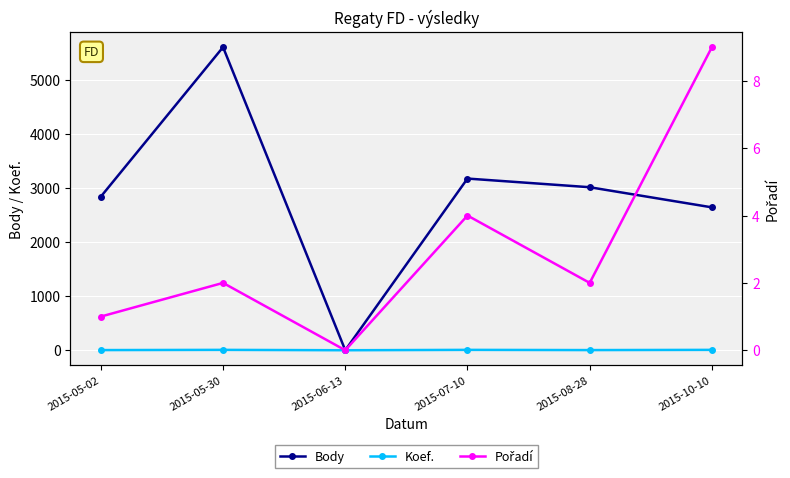

How many positive values does the Koef. series have?

5